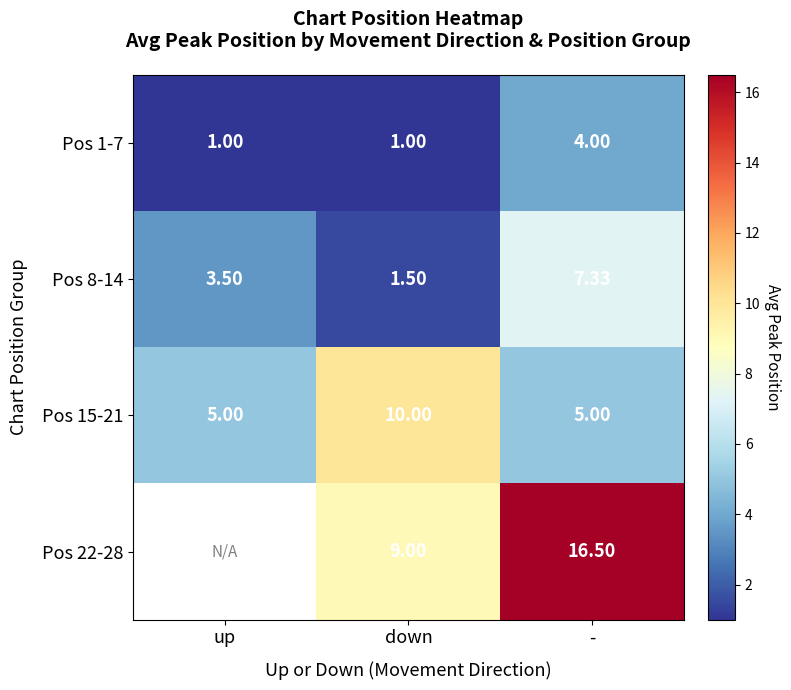

What is the lowest value of the Pos 1-7 series?

1.0